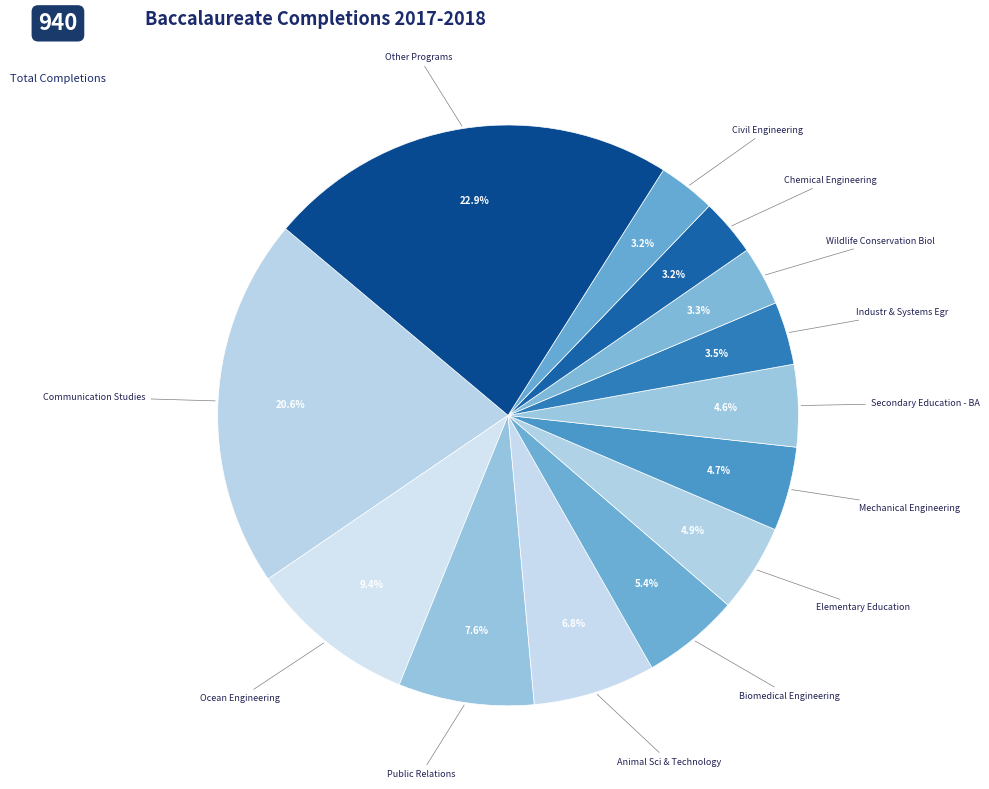

How many slices are in this pie chart?

13